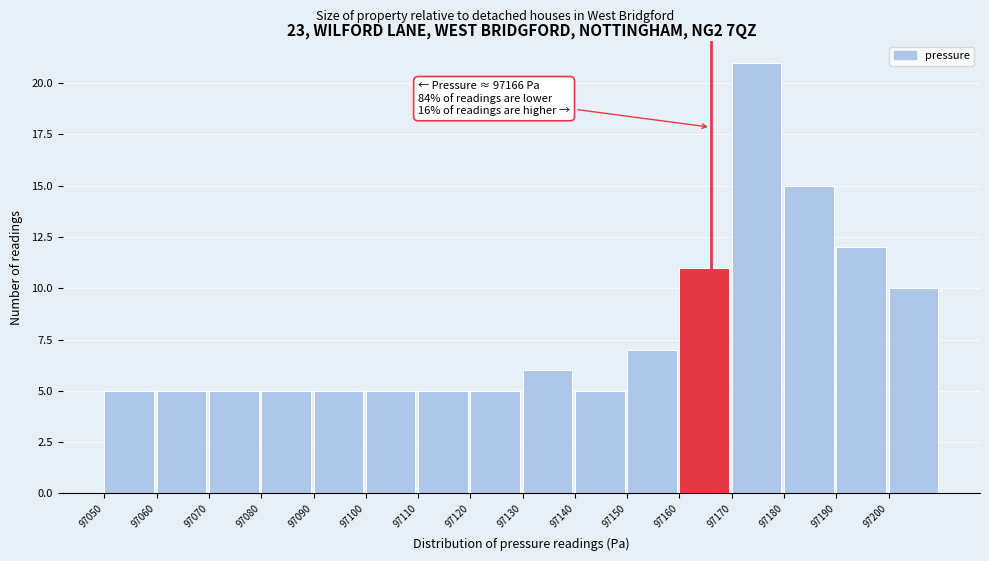

Which range on the x-axis has the tallest bar?

97170 to 97180